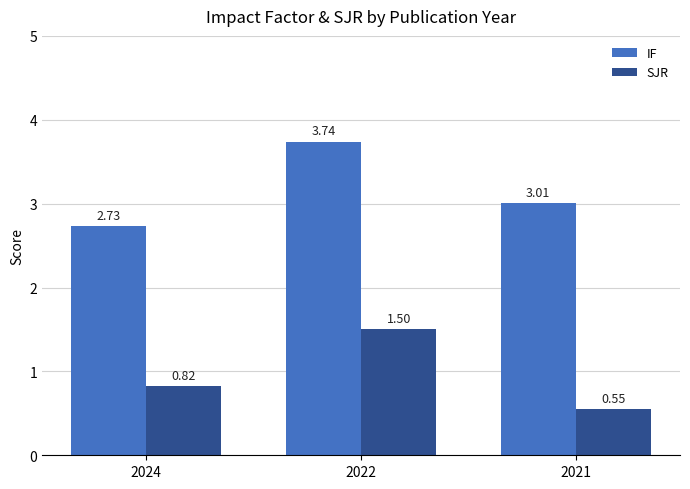

What are all the series names shown in the legend?

IF, SJR